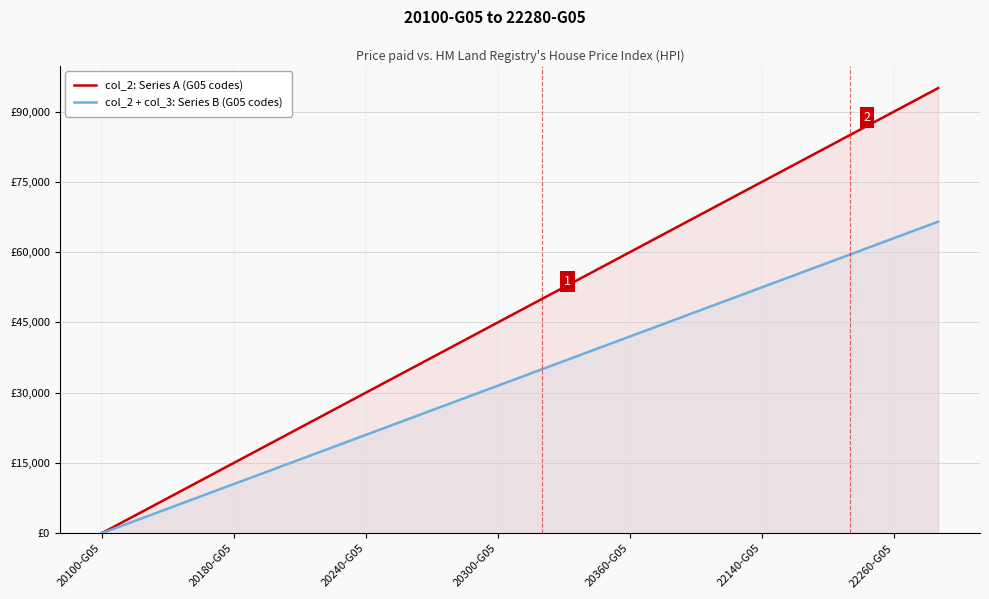

How many values in the col_2: Series A (G05 codes) series are below 50000?

10